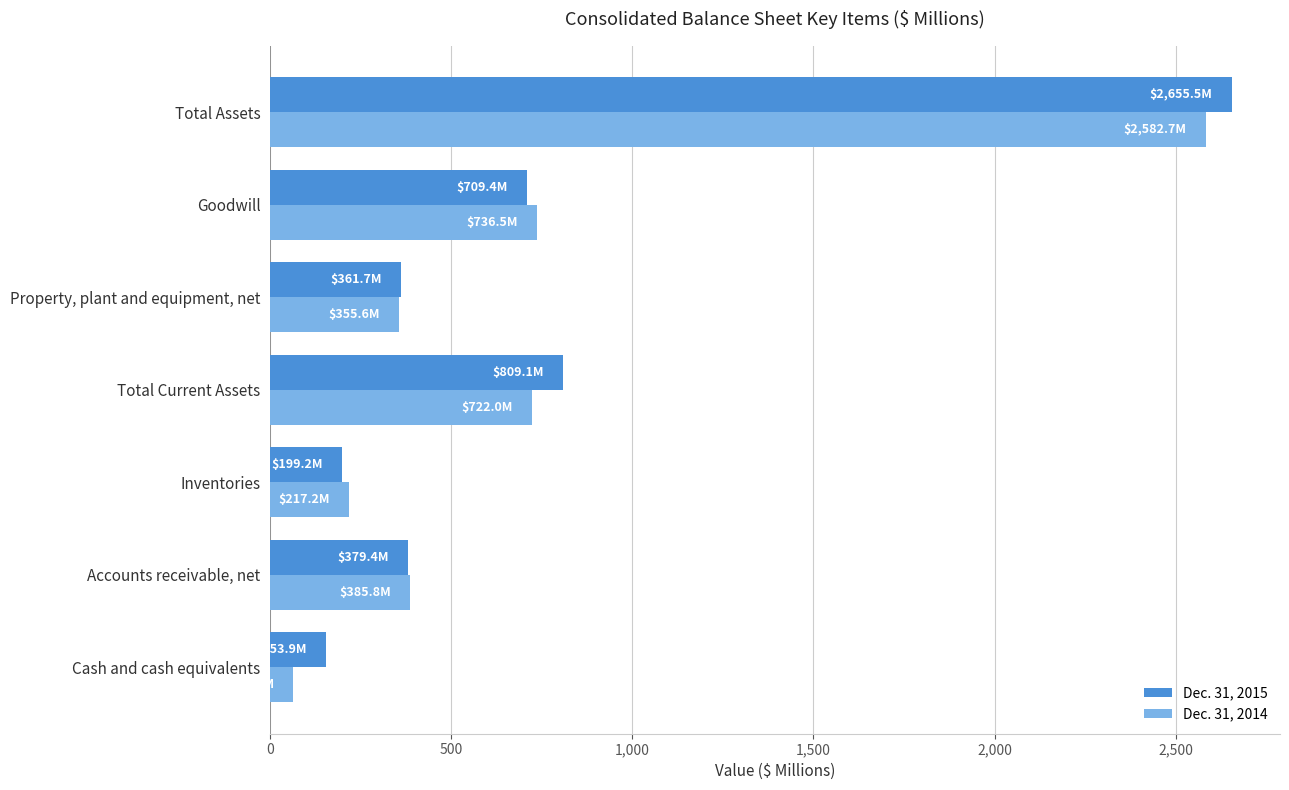

How many data points in Dec. 31, 2014 are less than 385?

3